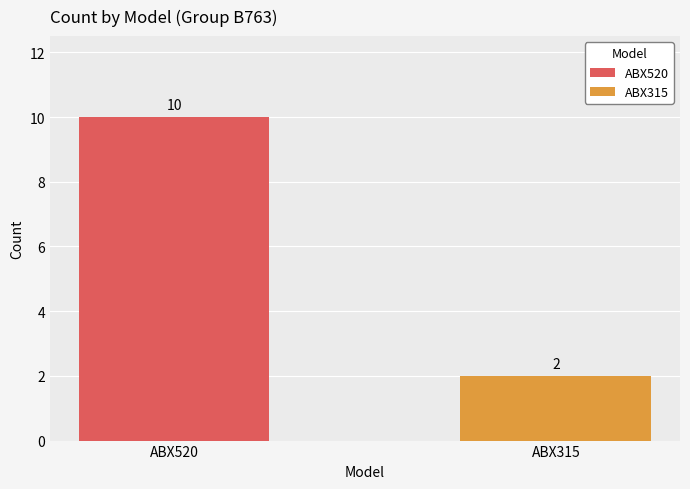

Rank the categories by value from highest to lowest.

ABX520, ABX315